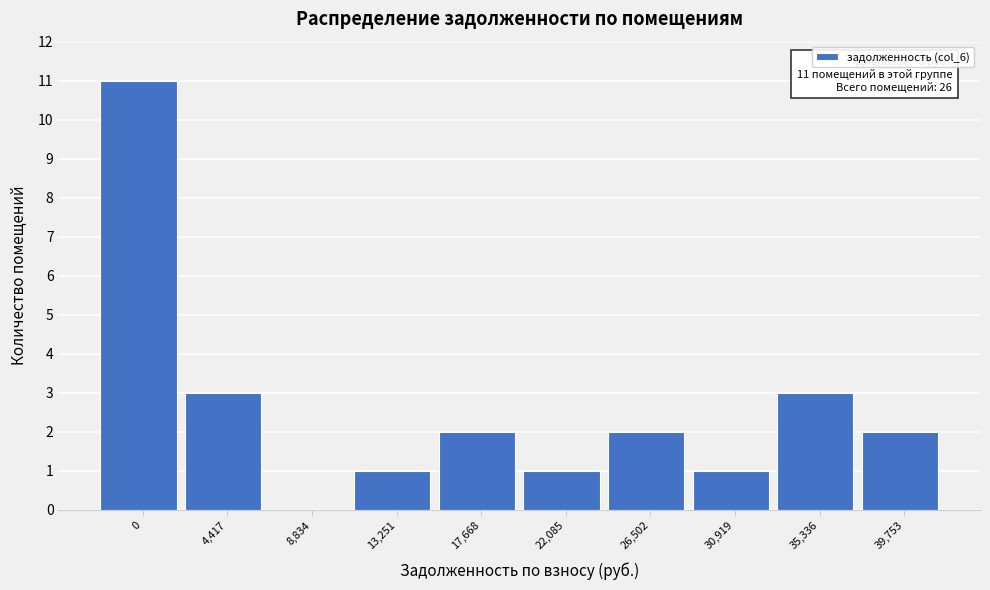

Reading left to right, list all the values displayed in this chart.

0=11	4,417=3	8,834=0	13,251=1	17,668=2	22,085=1	26,502=2	30,919=1	35,336=3	39,753=2